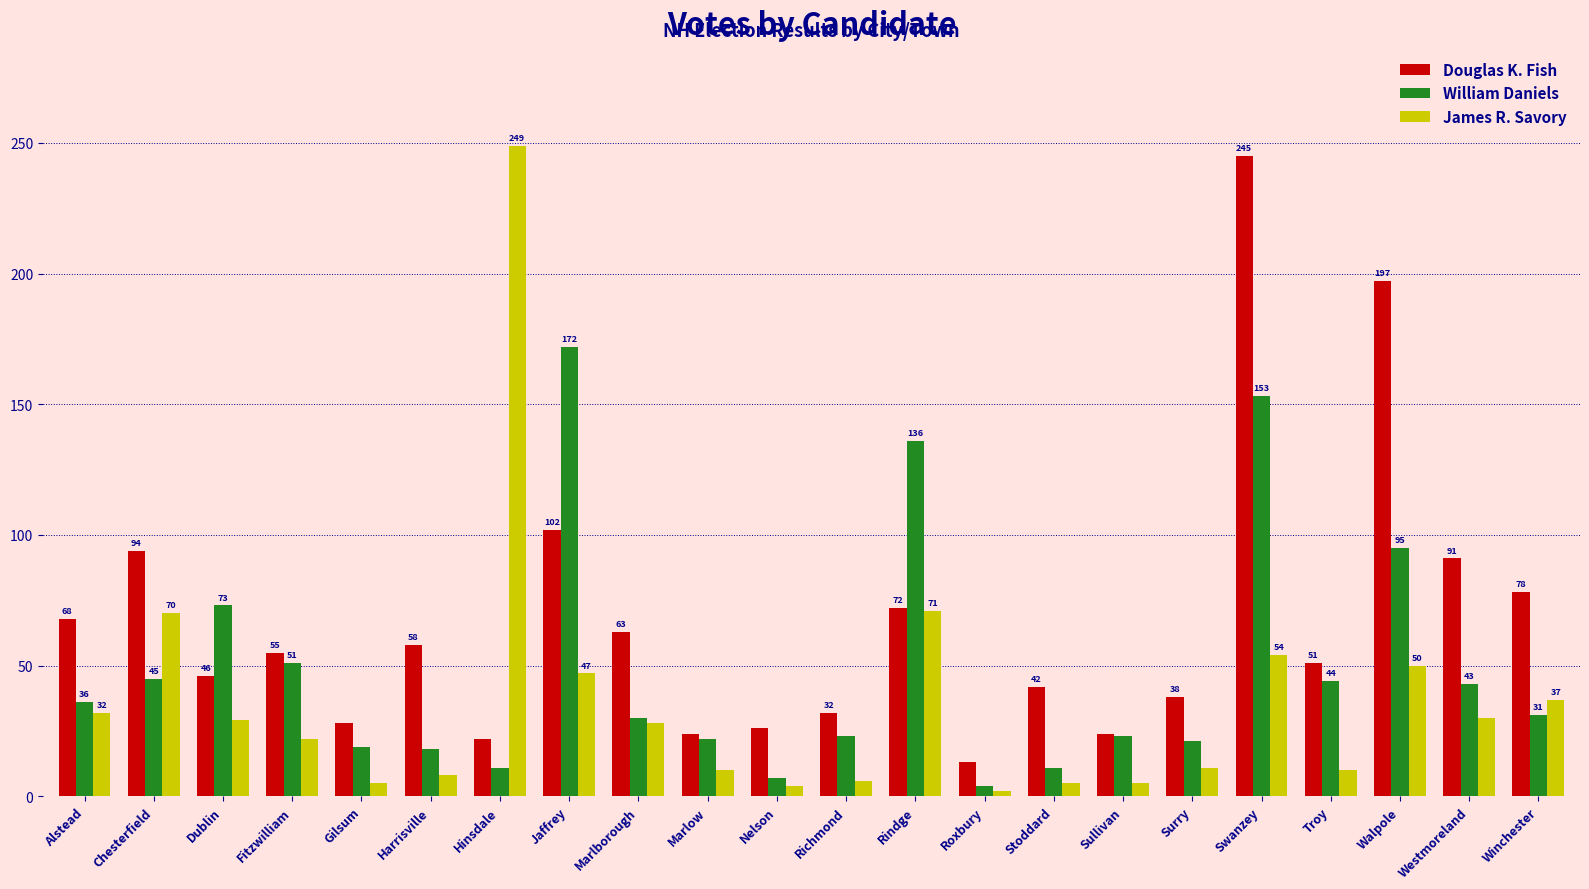

How many bars are there in total?

66